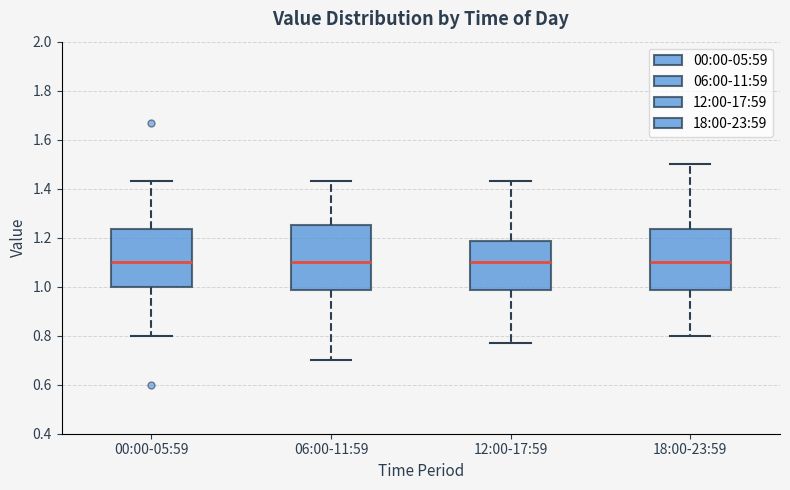

Reading left to right, read every box against the y-axis: the position of its median line, the range the box covers, and the ends of its whiskers. The values are not printed on the chart, so give them approximately, as read against the axis.

00:00-05:59: median 1.10, box 1.00 to 1.24, whiskers 0.80 to 1.44
06:00-11:59: median 1.10, box 0.98 to 1.26, whiskers 0.70 to 1.44
12:00-17:59: median 1.10, box 0.98 to 1.18, whiskers 0.78 to 1.44
18:00-23:59: median 1.10, box 0.98 to 1.24, whiskers 0.80 to 1.50